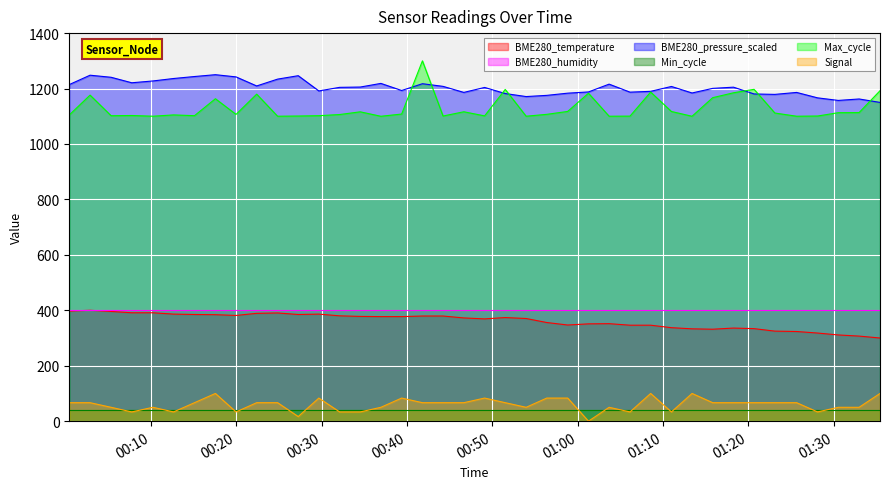

What is the lowest value of the Min_cycle series?

40.0